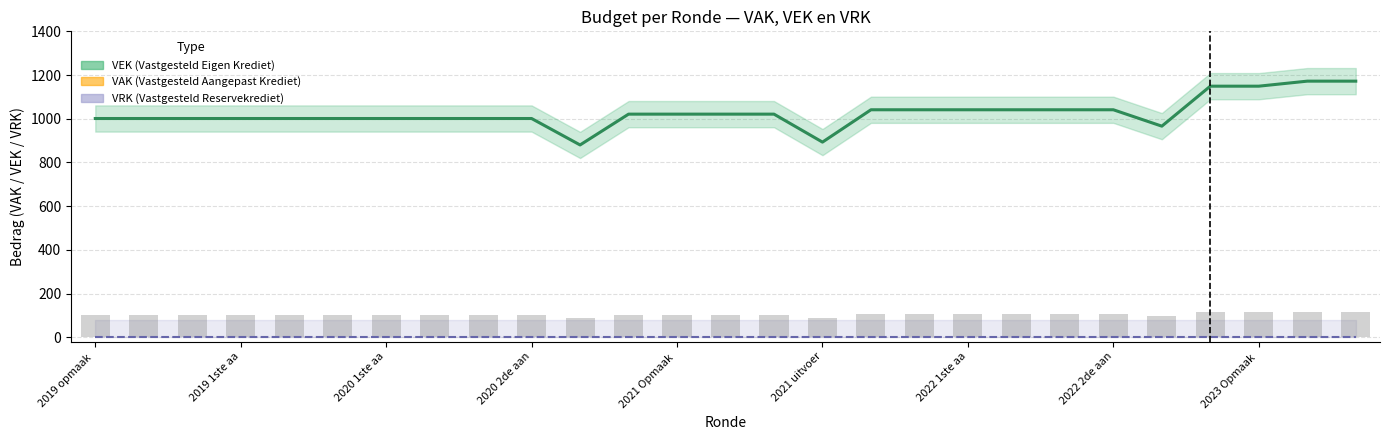

What is the value of the VAK bar at the 24th from the left?

114.9